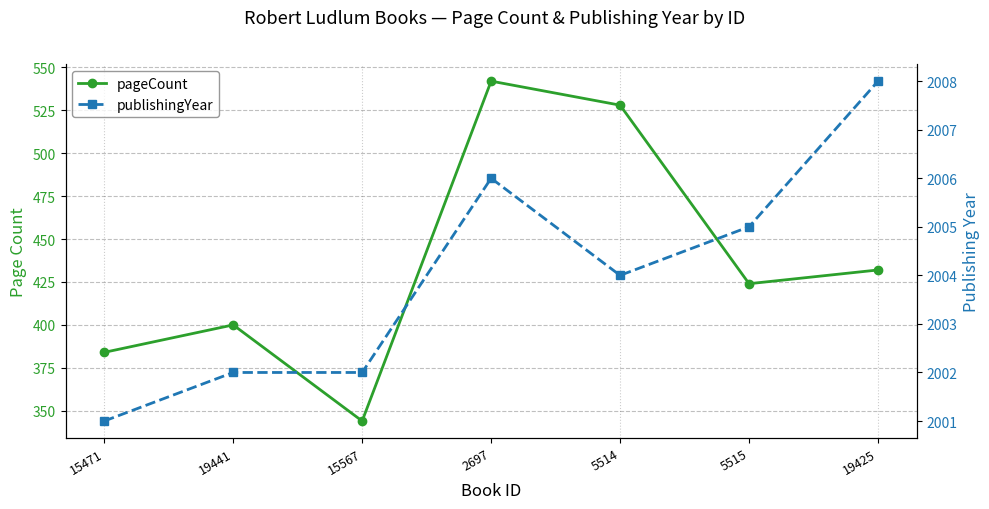

At which label does publishingYear reach its peak?

19425